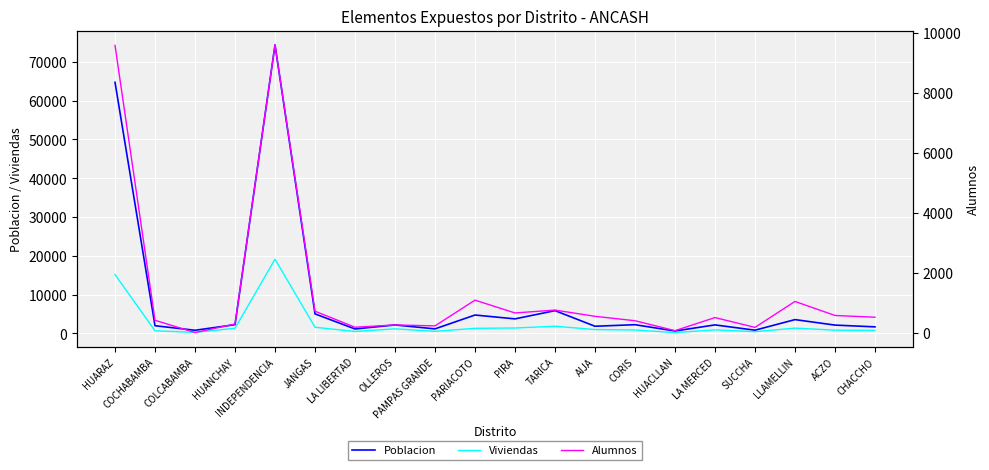

At OLLEROS, list the series in order from largest to smallest.

Poblacion, Viviendas, Alumnos